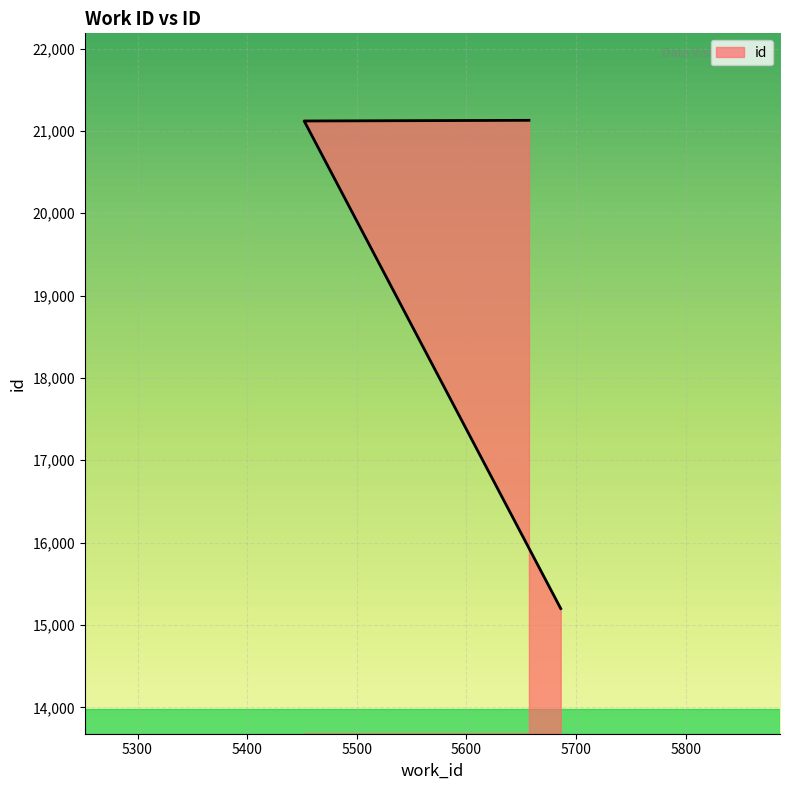

What is the difference between the values at 5686 and 5452?

5921